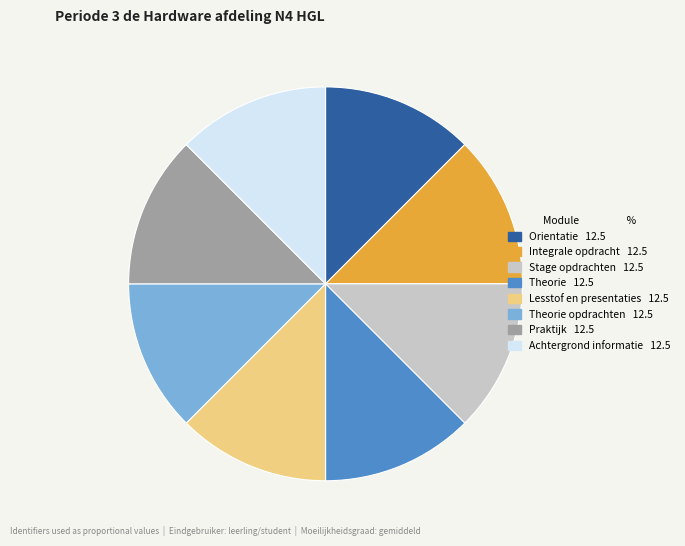

Is there any slice that represents more than half of the pie?

No